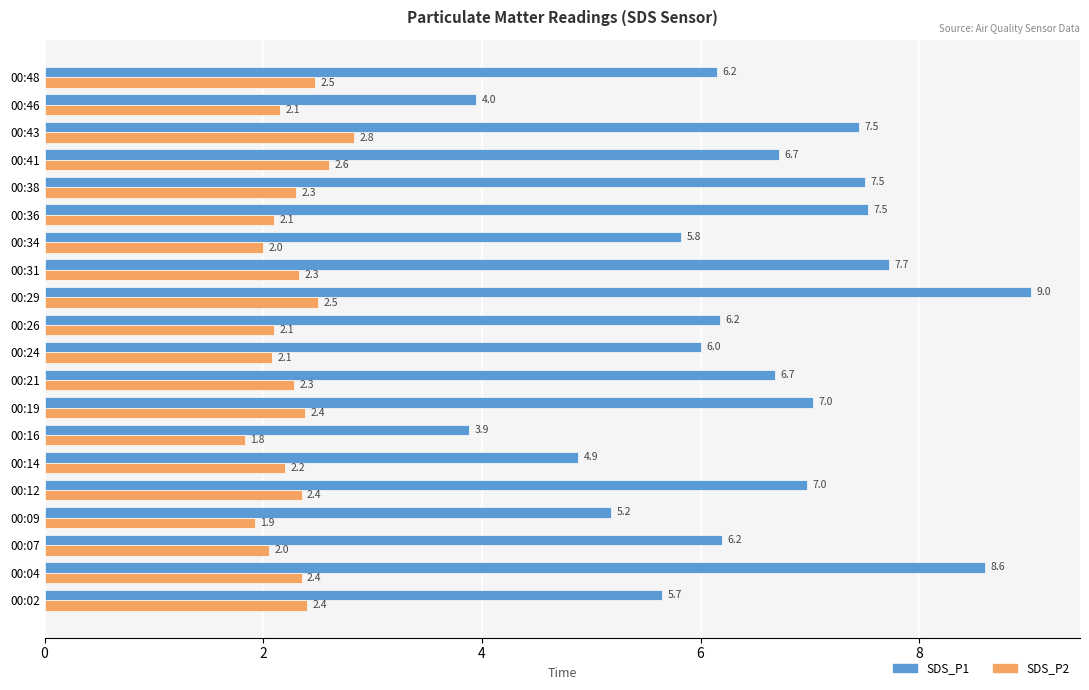

List the series in order of their peak value, highest first.

SDS_P1, SDS_P2